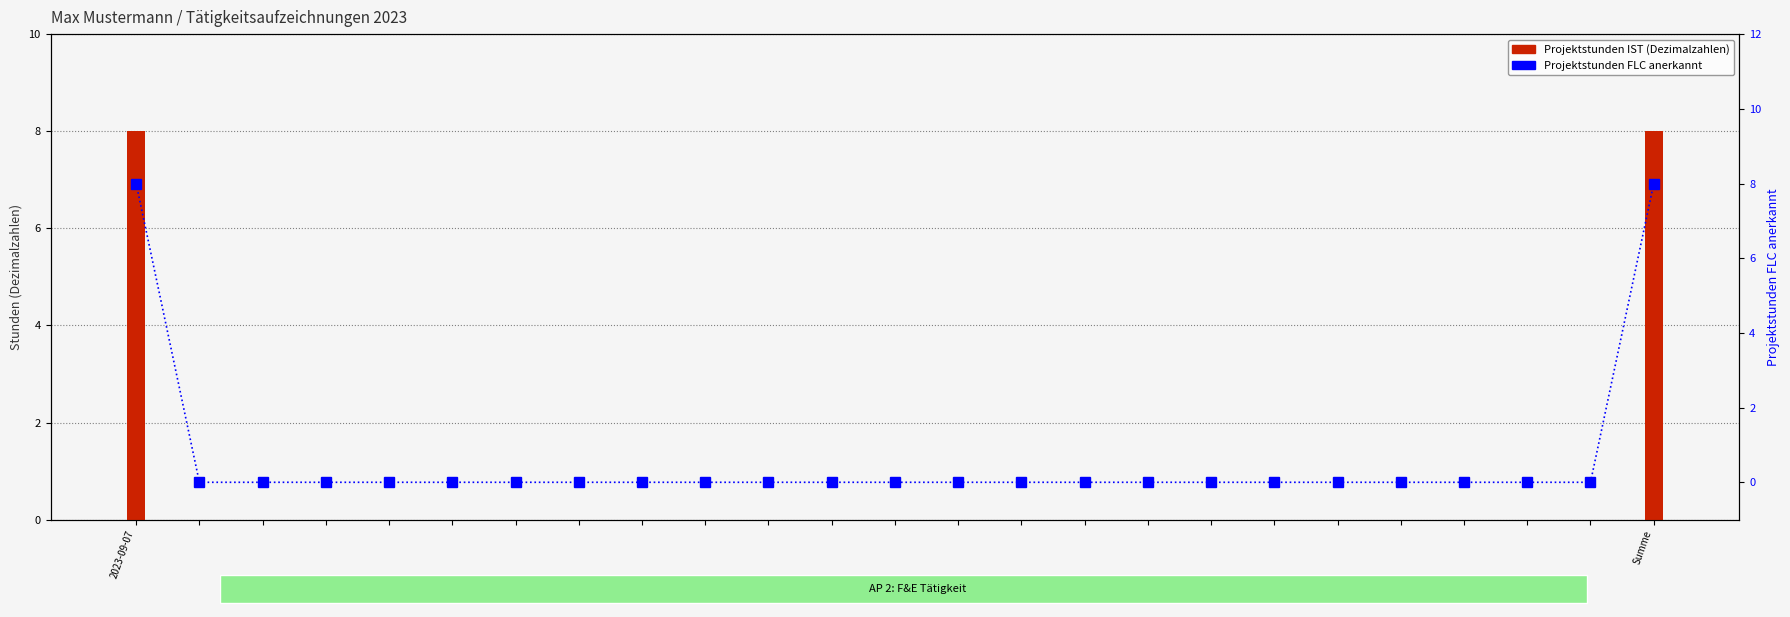

What is the difference between the second highest and second lowest values in the Projektstunden IST series?

8